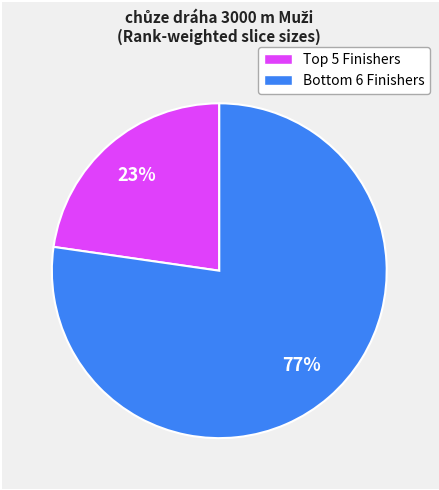

To the nearest percent, what is the average slice percentage?

50%